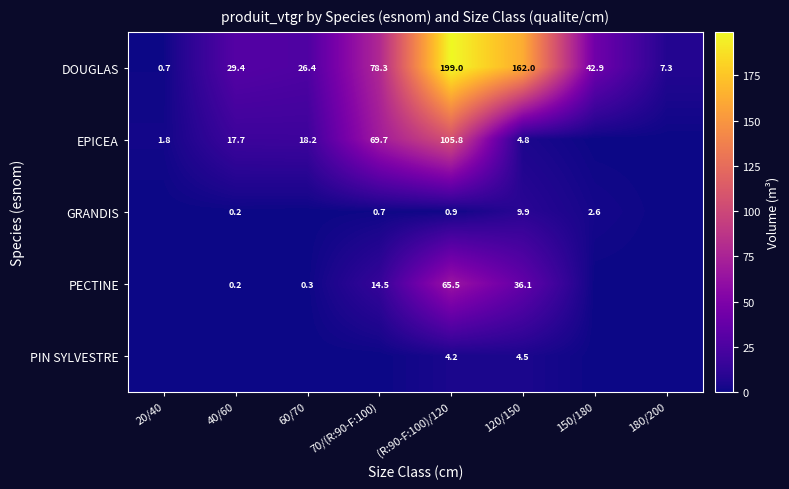

The DOUGLAS series shows 40.6 at 70/(R:90-F:100). True or false?

False